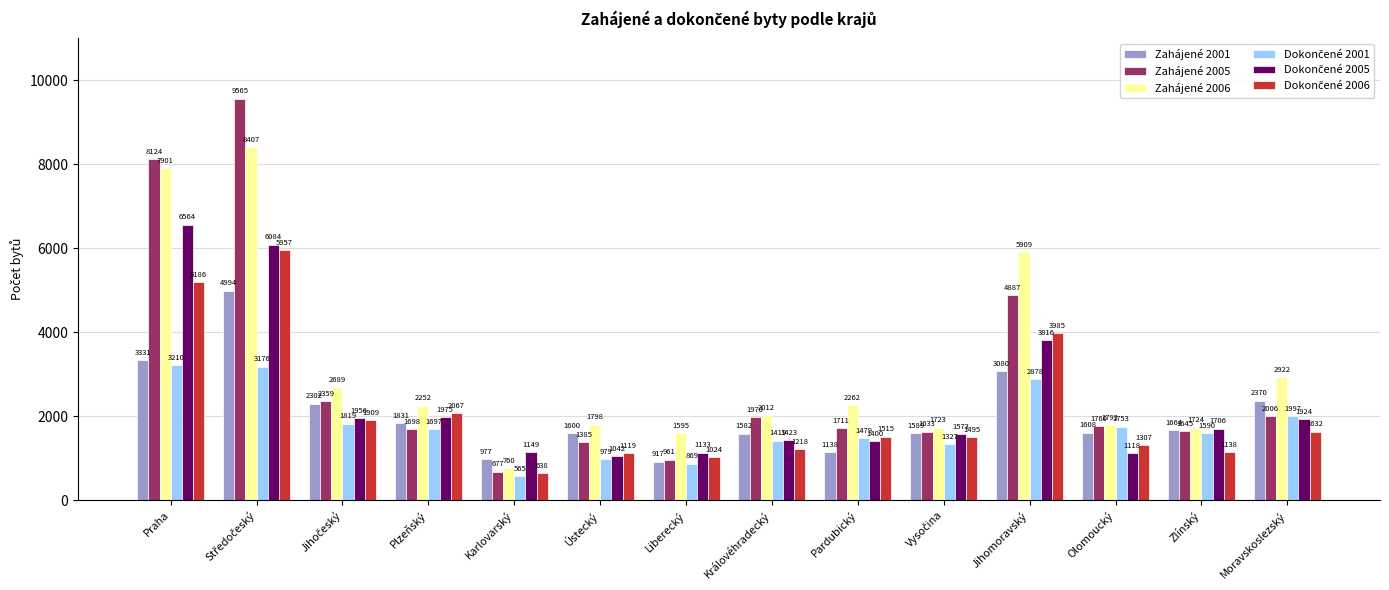

What is the spread (max minus min) of values at Ústecký?

819